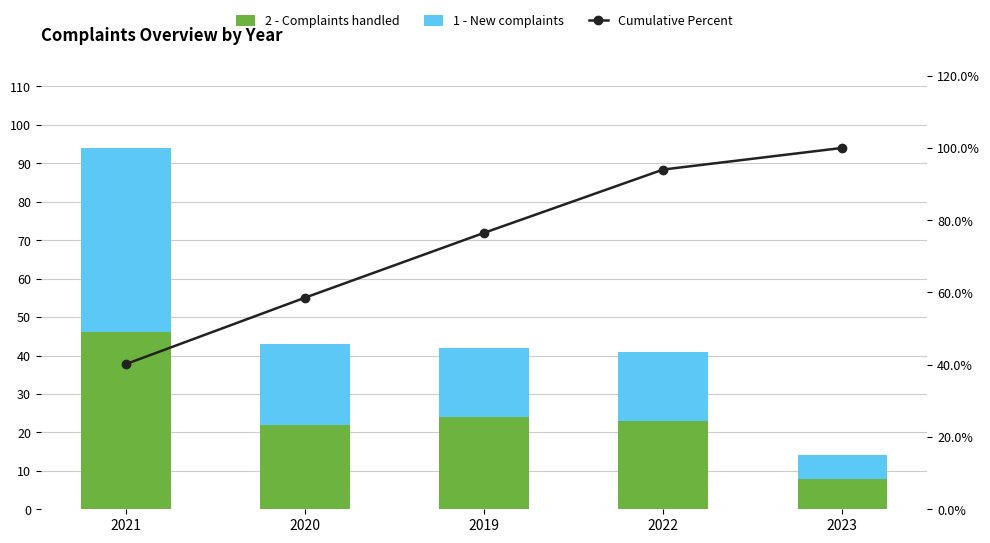

At which label does 2 - Complaints handled first exceed 23?

2021